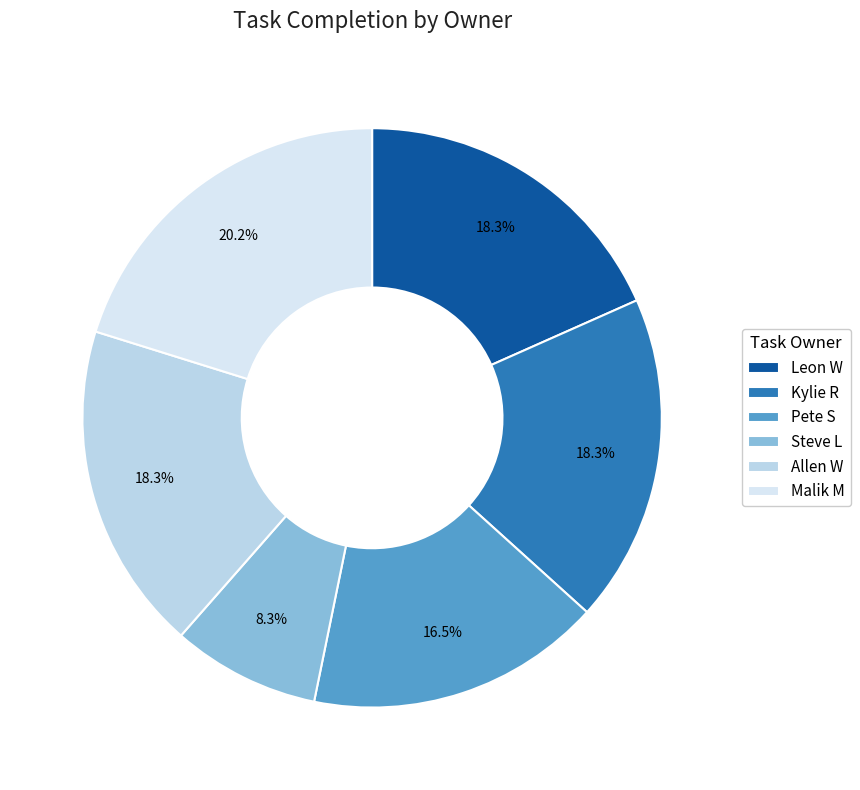

Is it true that Pete S is 34% of the pie?

False